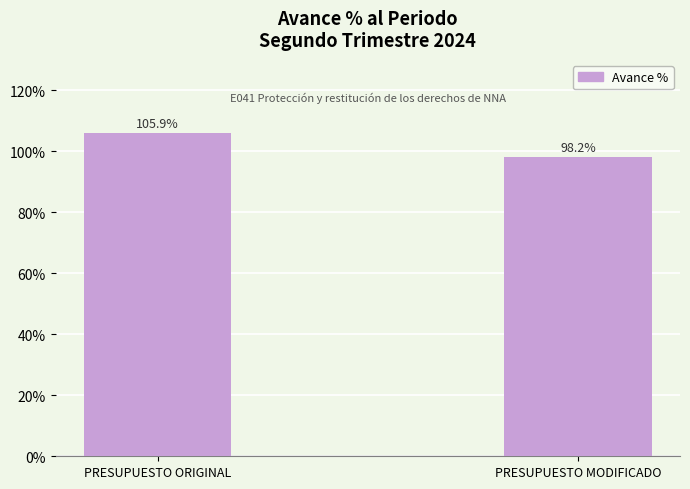

The chart shows a value of 105.9 at PRESUPUESTO ORIGINAL. True or false?

True